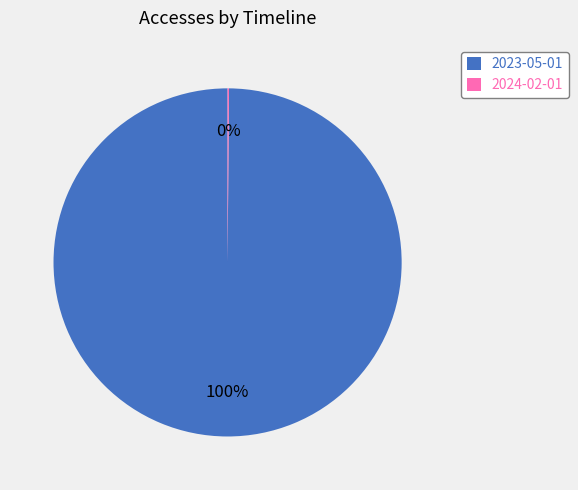

Is it true that 2023-05-01 is 100% of the pie?

True